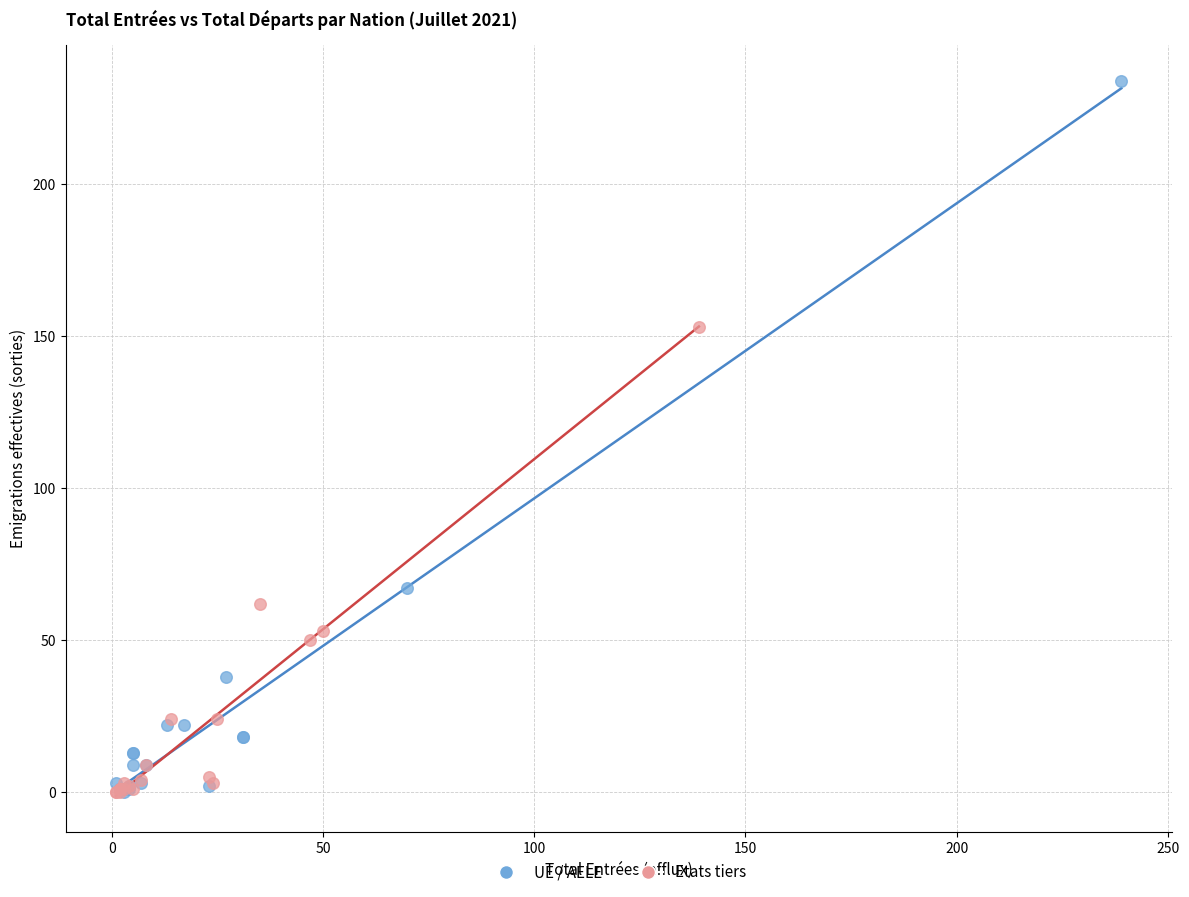

Which series has the largest Y range (max minus min)?

UE / AELE